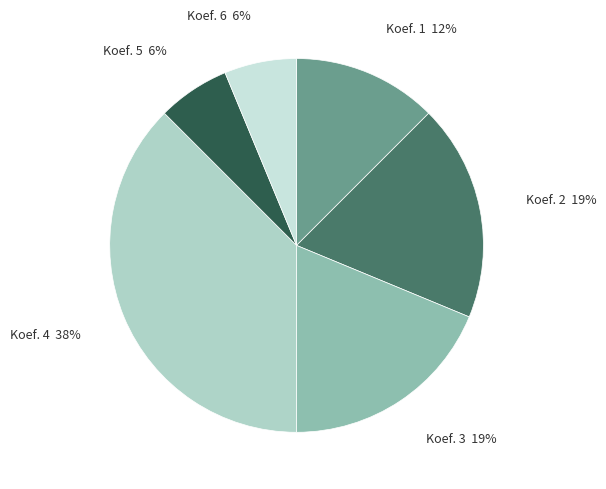

The Koef. 2 slice represents 8% of the pie. True or false?

False